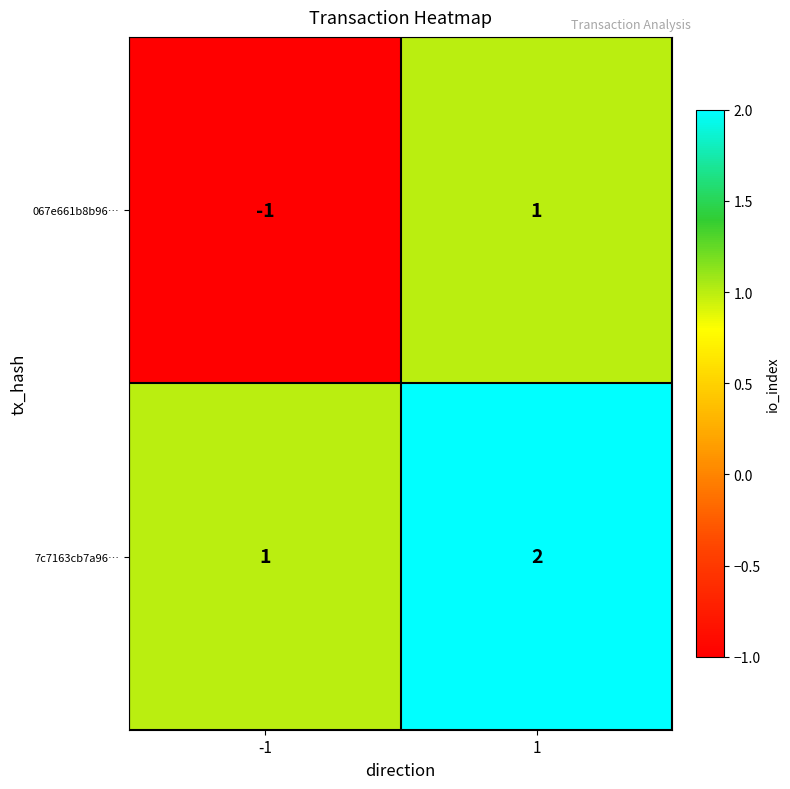

What is the total value across all series at 1?

3